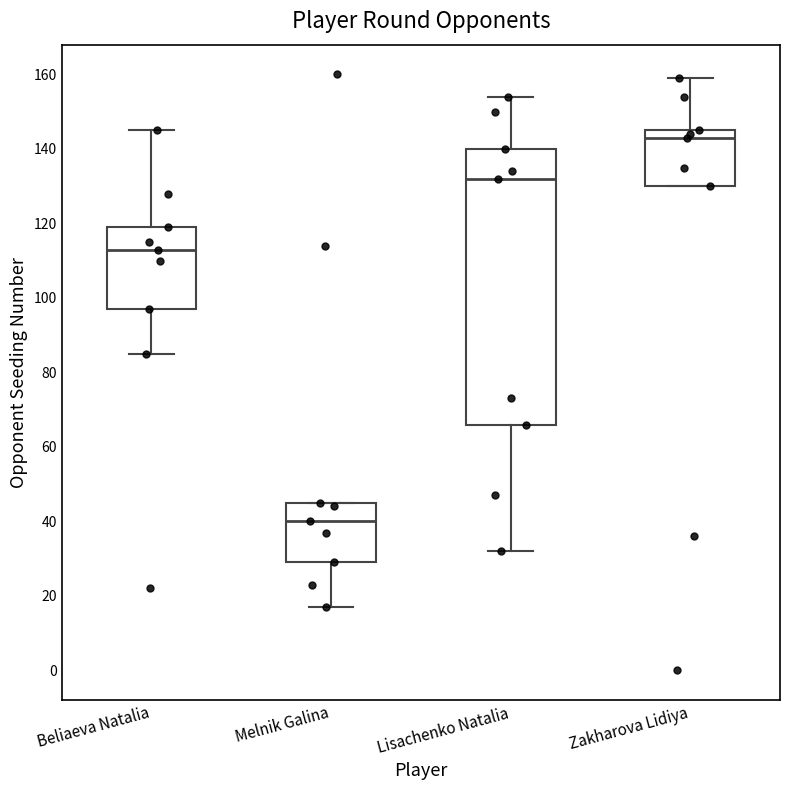

Which box's median line is the lowest?

Melnik Galina